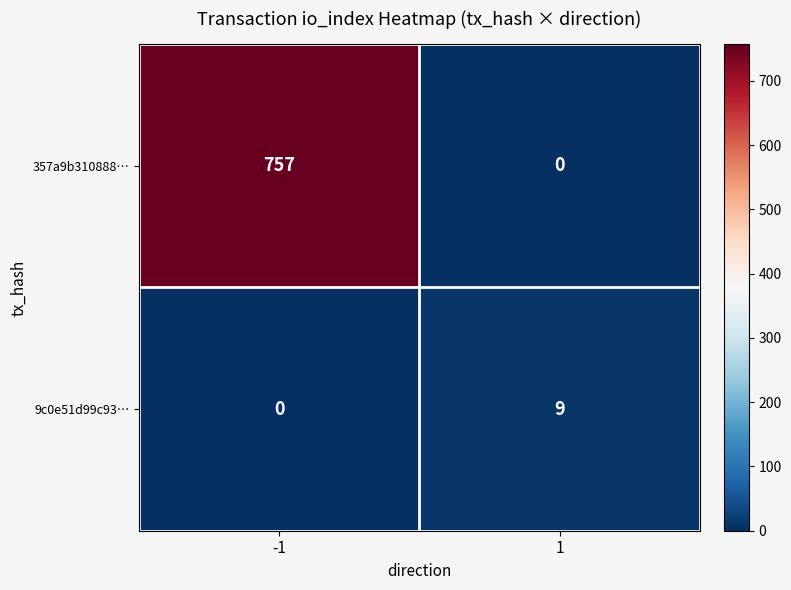

What is the maximum value for 357a9b310888…?

757